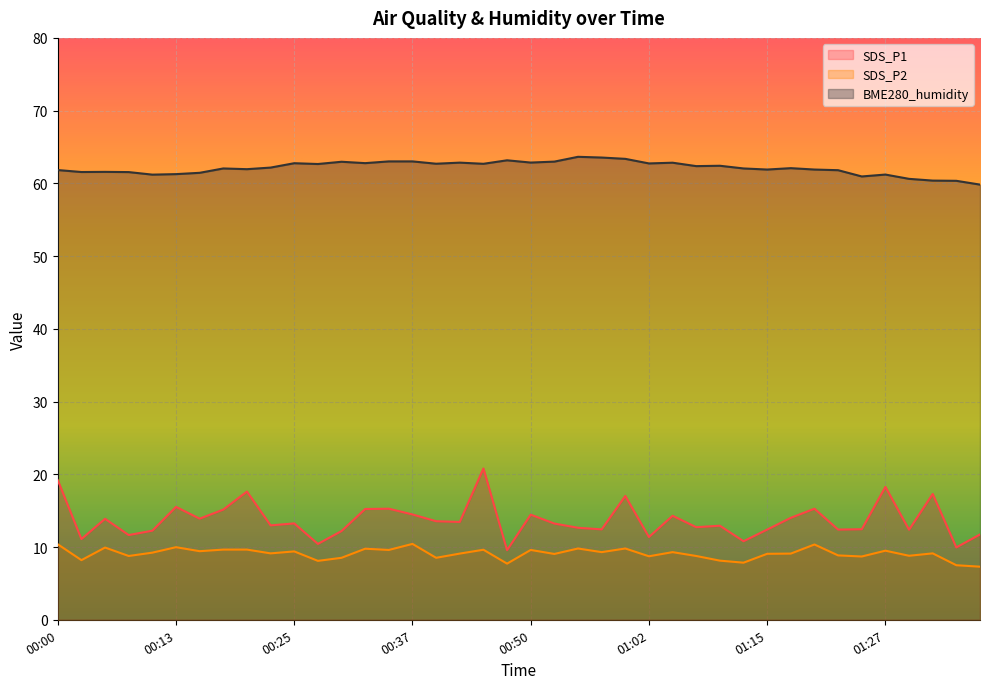

What position from the left is 01:12?

30